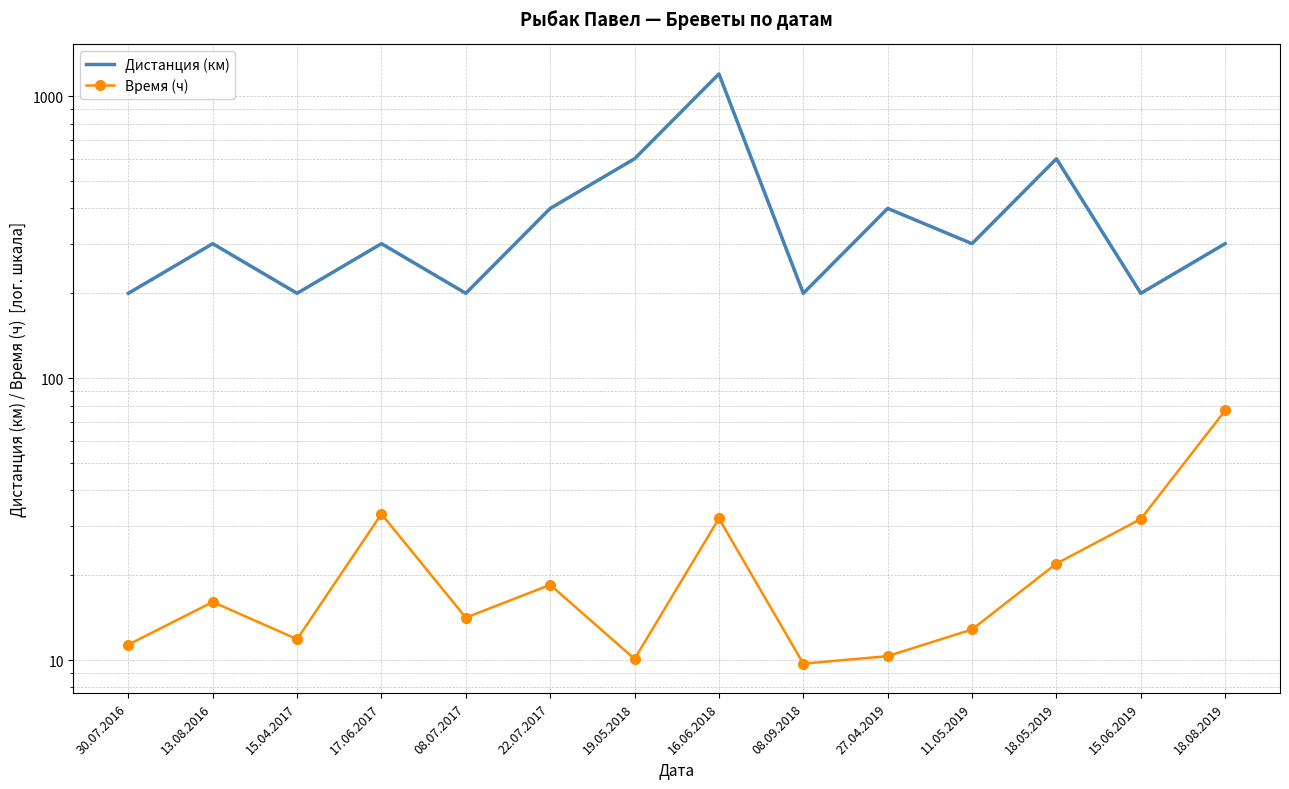

Reading left to right, list all the values displayed in this chart.

Дистанция (км): 30.07.2016=200.0	13.08.2016=300.0	15.04.2017=200.0	17.06.2017=300.0	08.07.2017=200.0	22.07.2017=400.0	19.05.2018=600.0	16.06.2018=1200.0	08.09.2018=200.0	27.04.2019=400.0	11.05.2019=300.0	18.05.2019=600.0	15.06.2019=200.0	18.08.2019=300.0
Время (ч): 30.07.2016=11.3	13.08.2016=16.1	15.04.2017=11.9	17.06.2017=33.0	08.07.2017=14.2	22.07.2017=18.5	19.05.2018=10.1	16.06.2018=31.8	08.09.2018=9.7	27.04.2019=10.3	11.05.2019=12.8	18.05.2019=22.0	15.06.2019=31.7	18.08.2019=76.8